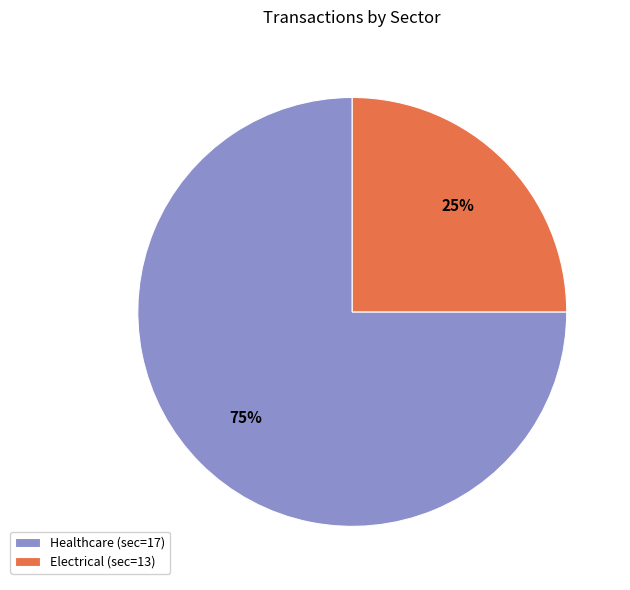

What percentage is the Healthcare (sec=17) slice, to the nearest percent?

75%